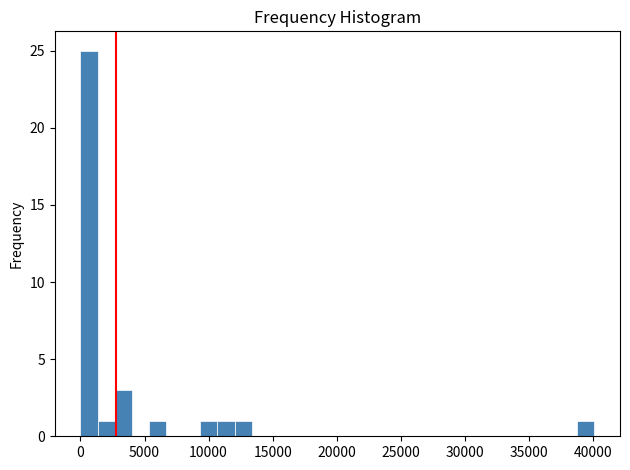

Around what value on the x-axis is the tallest bar? Give the approximate position of its centre, as read against the axis.

500